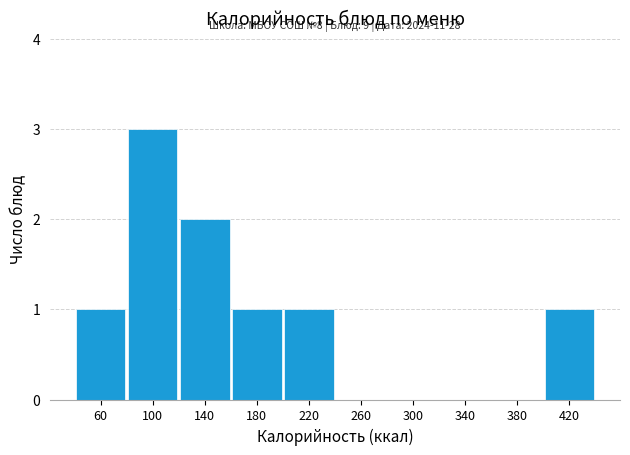

Which range on the x-axis has the tallest bar?

80 to 120